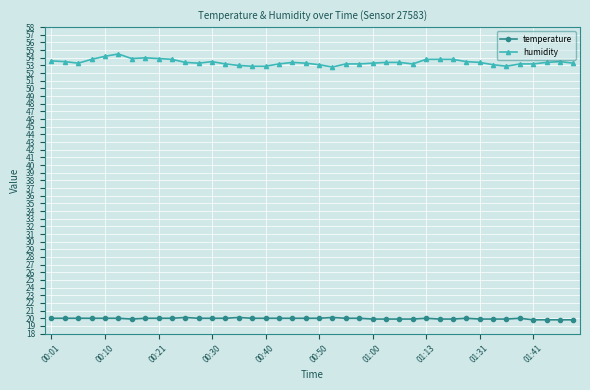

At how many categories does at least one series exceed 35?

40